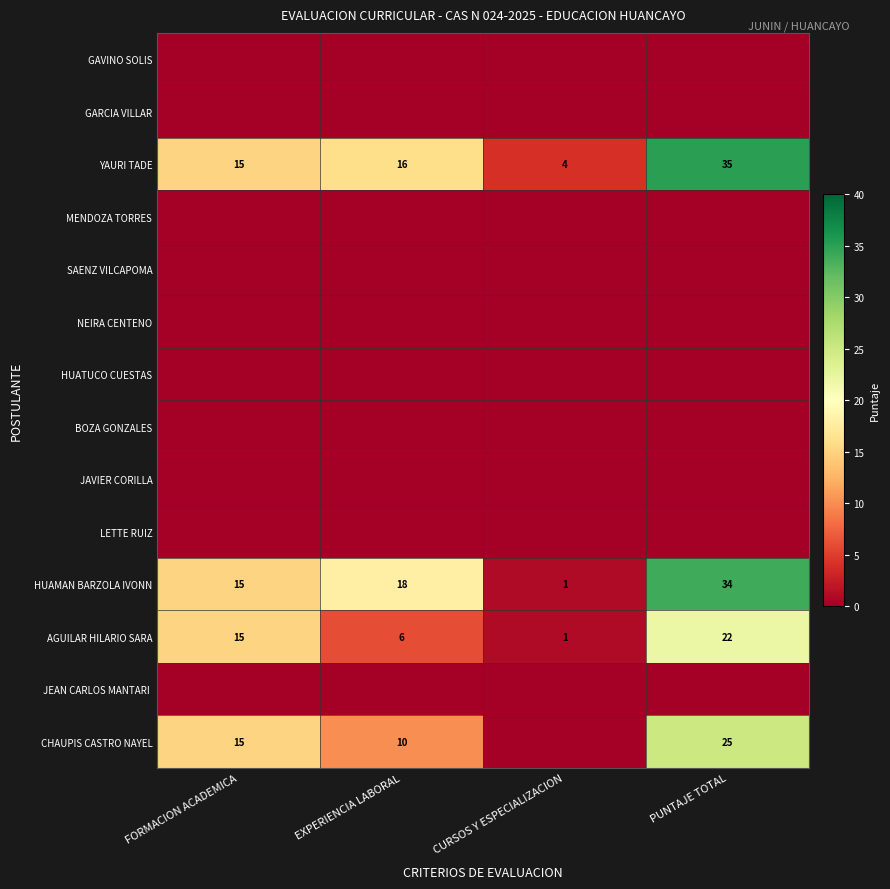

How many data points does each series have?

4